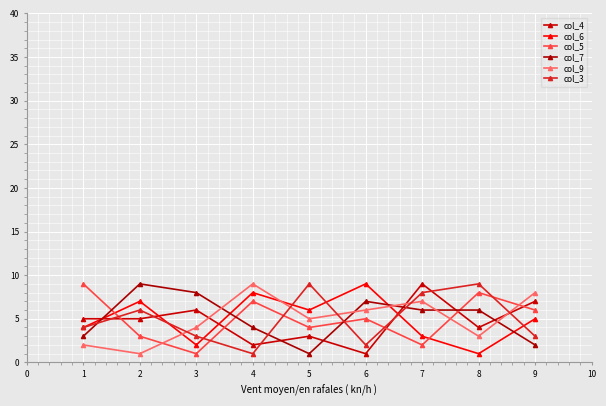

List the labels in order of col_4 value, largest first.

7, 9, 3, 1, 2, 8, 5, 4, 6